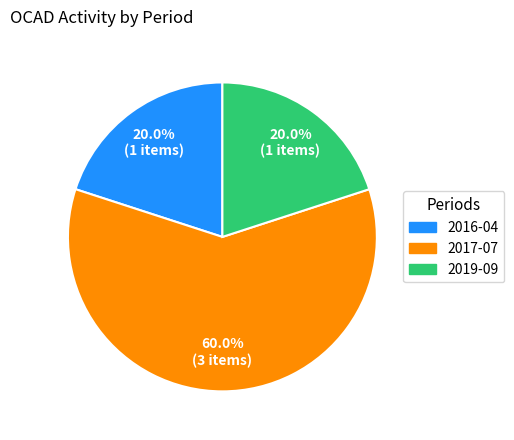

True or false: 2019-09 accounts for 8% of the total.

False